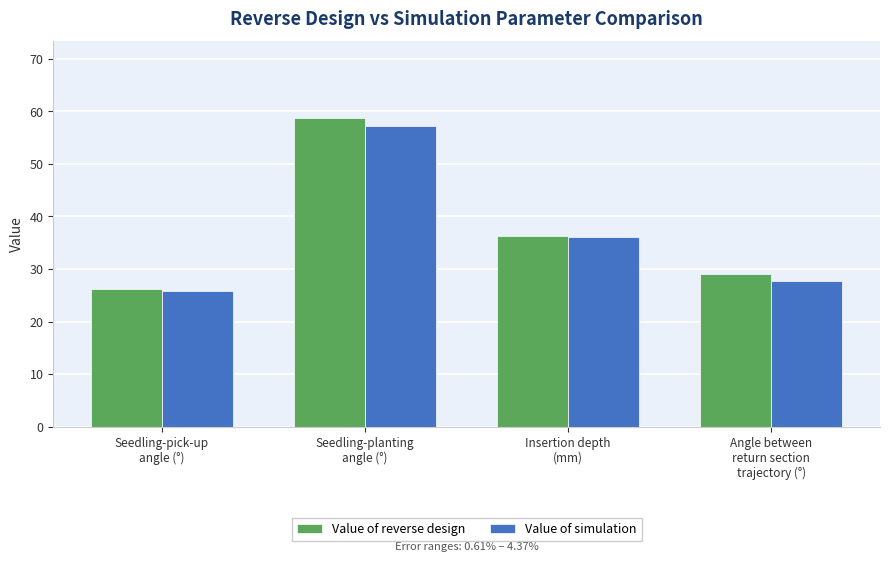

What value does the Value of reverse design series have at Angle between
return section
trajectory (°)?

29.0